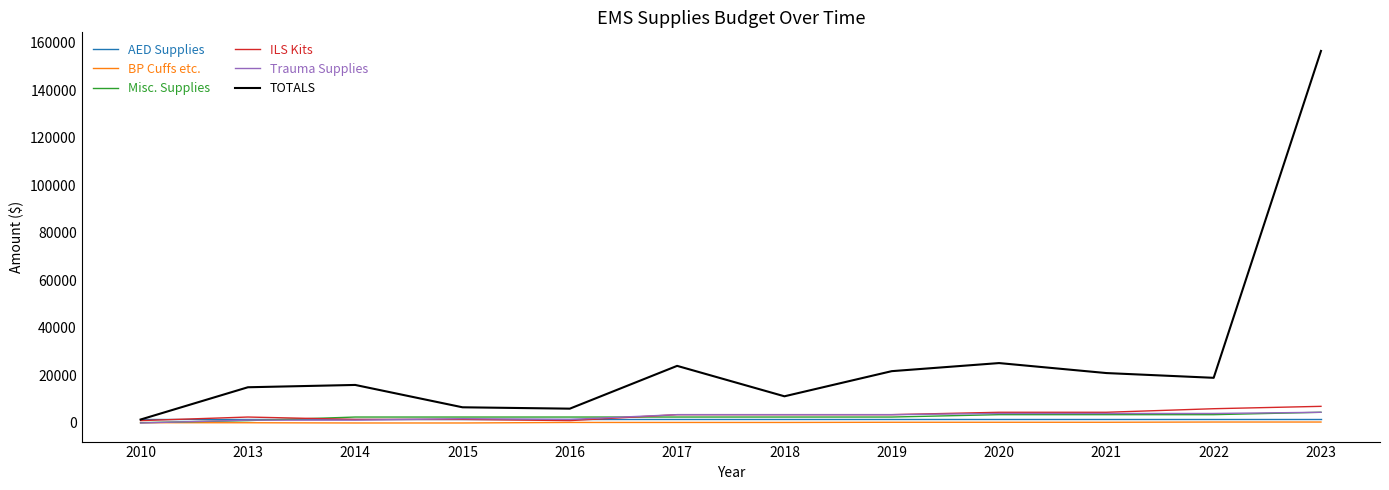

What is the approximate value of Misc. Supplies at 2021?

3500